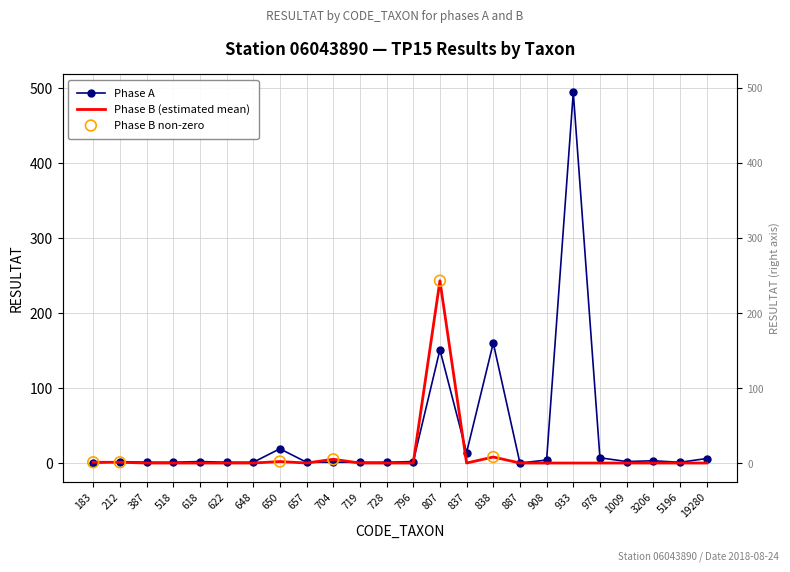

Which series has the widest spread of Y values?

Phase A